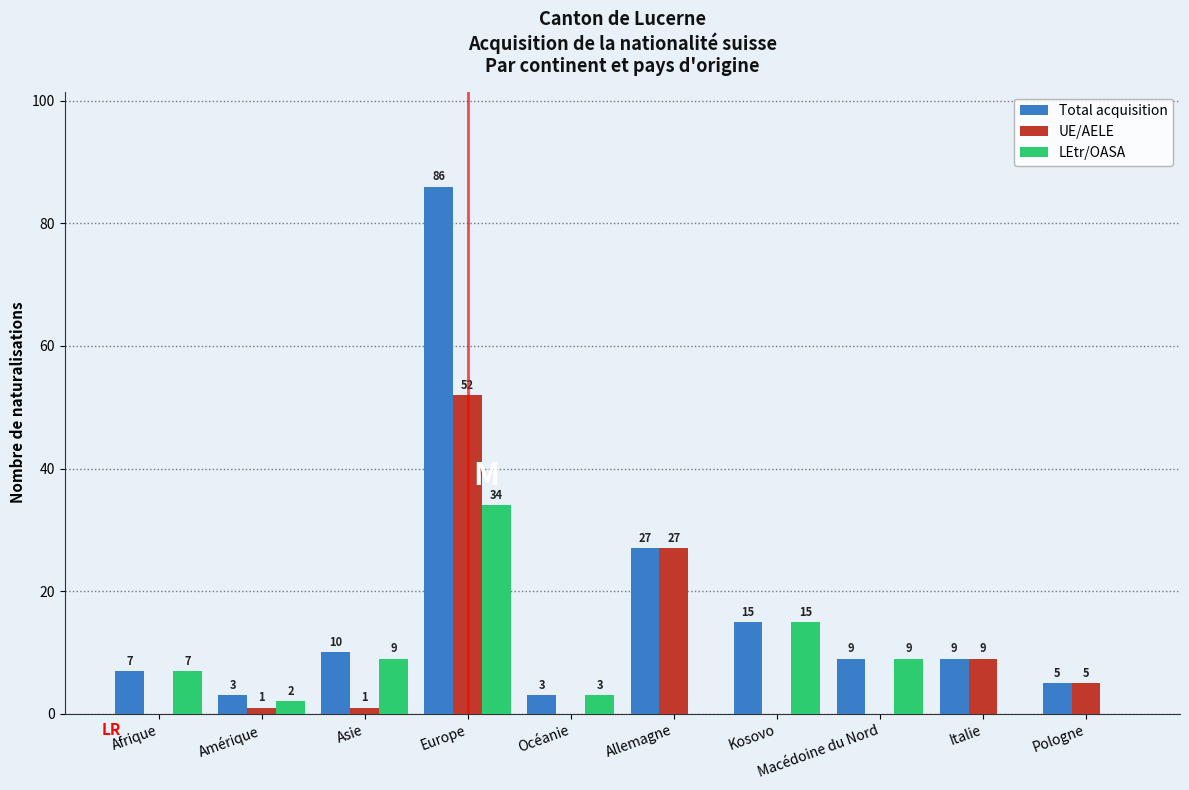

Which series changed the most between Afrique and Pologne?

LEtr/OASA